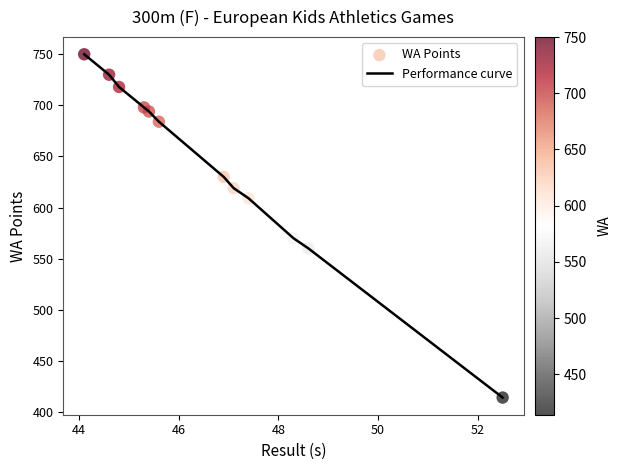

What is the minimum value shown in the chart?

414